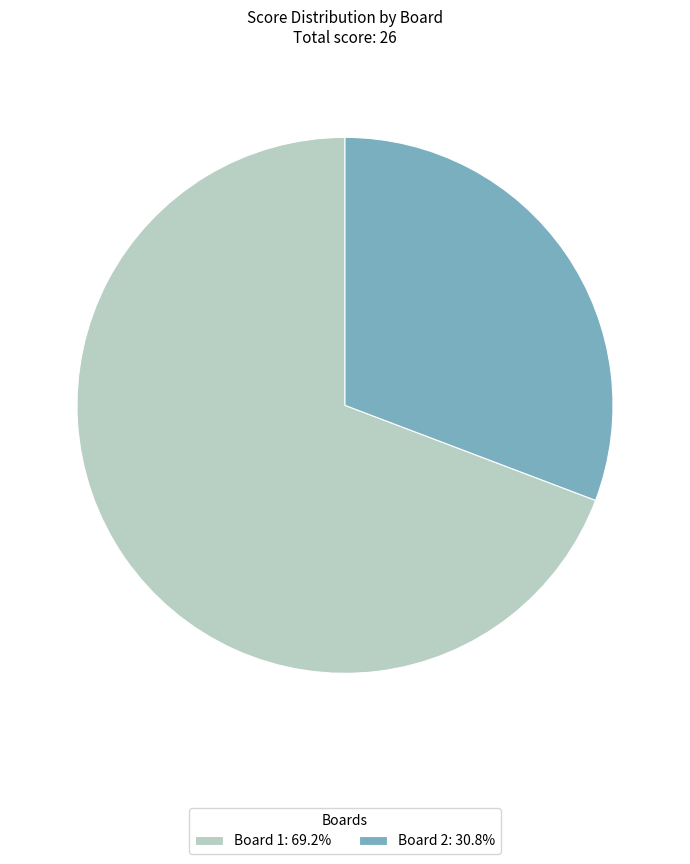

Between Board 2 and Board 1, which is larger?

Board 1